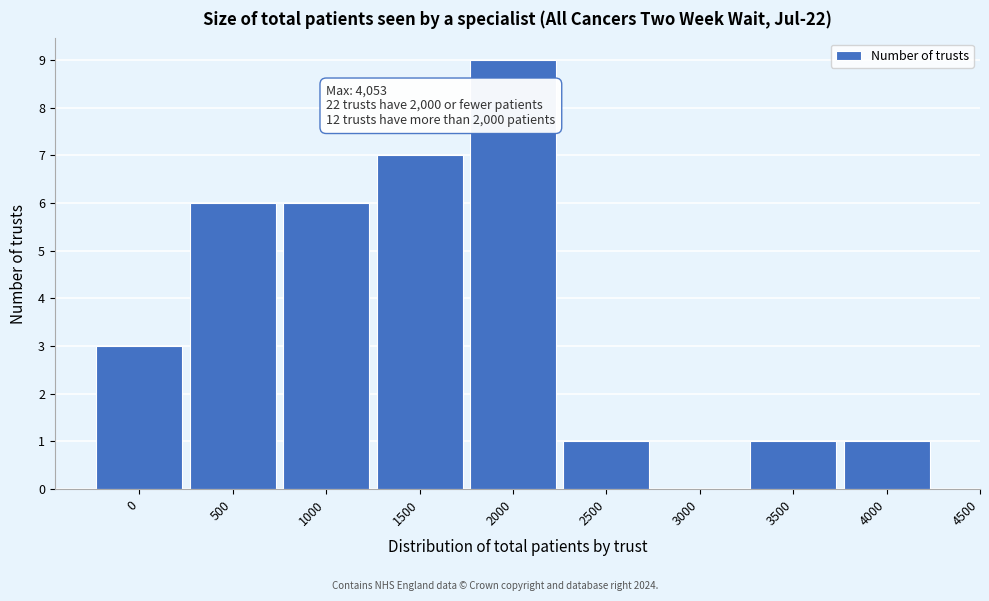

Reading left to right, list all the values displayed in this chart.

0=3	500=6	1000=6	1500=7	2000=9	2500=1	3000=0	3500=1	4000=1